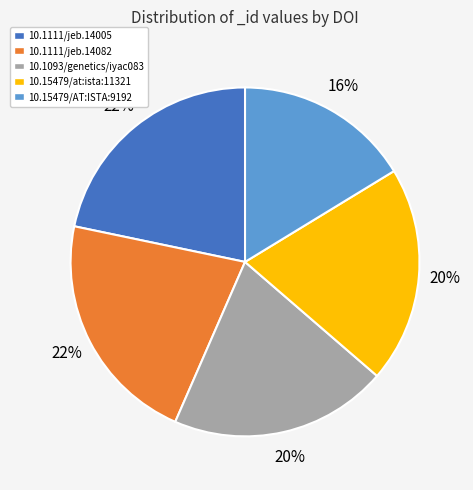

What percentage is the 10.15479/AT:ISTA:9192 slice, to the nearest percent?

16%